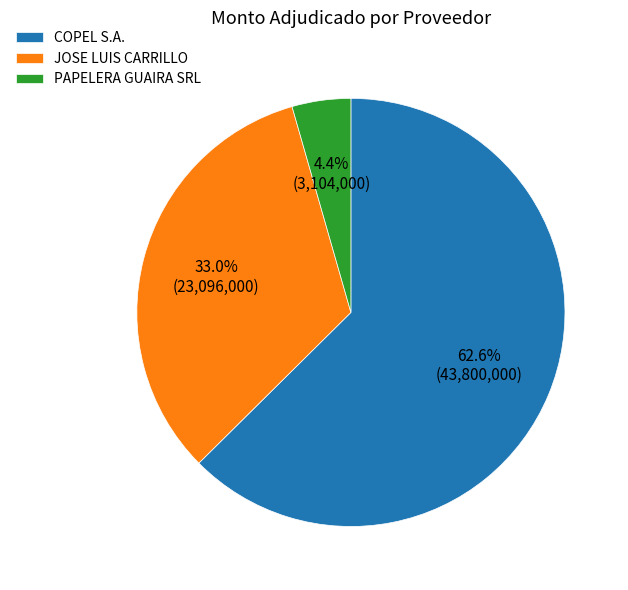

To the nearest percent, what is the difference between the COPEL S.A. and PAPELERA GUAIRA SRL slice percentages?

58%